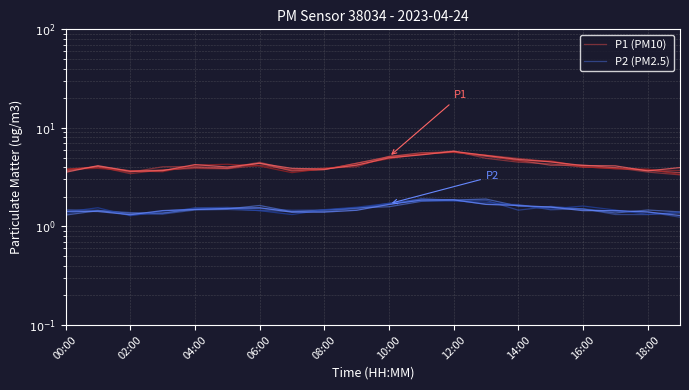

True or false: P1 (PM10) and P2 (PM2.5) intersect in this chart.

False